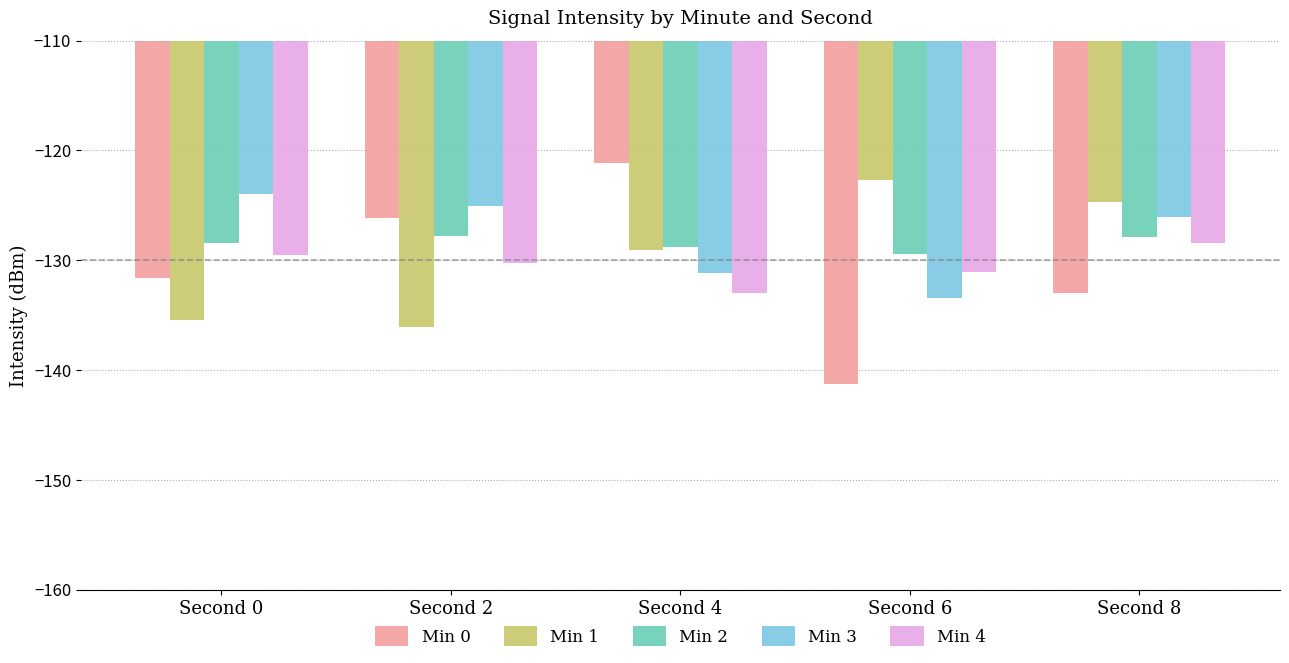

What is the difference between the maximum and minimum values in the Min 4 series?

4.6